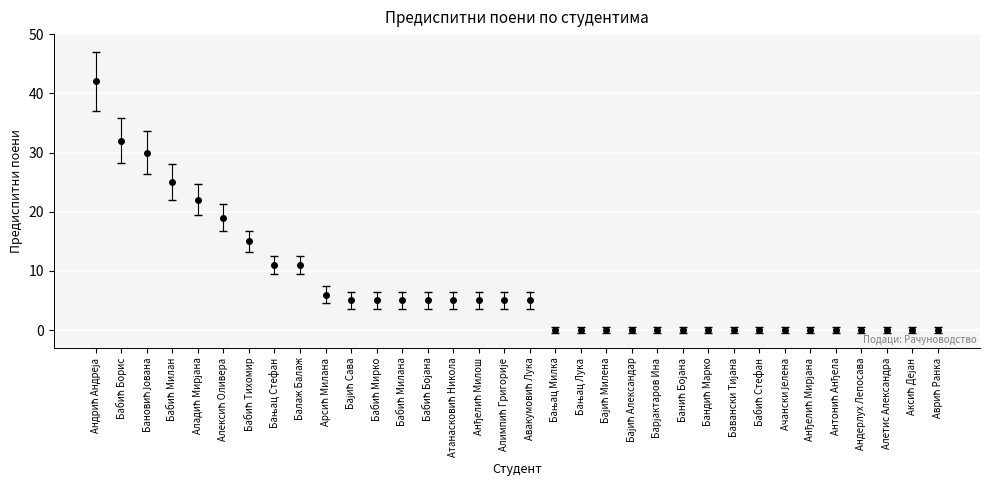

What is the sum of all values?

253